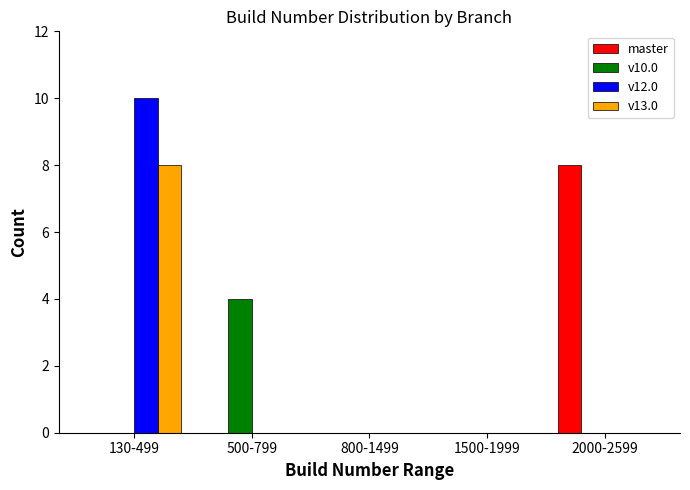

Reading left to right, what are all the values shown in this chart?

master: 130-499=0	500-799=0	800-1499=0	1500-1999=0	2000-2599=8
v10.0: 130-499=0	500-799=4	800-1499=0	1500-1999=0	2000-2599=0
v12.0: 130-499=10	500-799=0	800-1499=0	1500-1999=0	2000-2599=0
v13.0: 130-499=8	500-799=0	800-1499=0	1500-1999=0	2000-2599=0